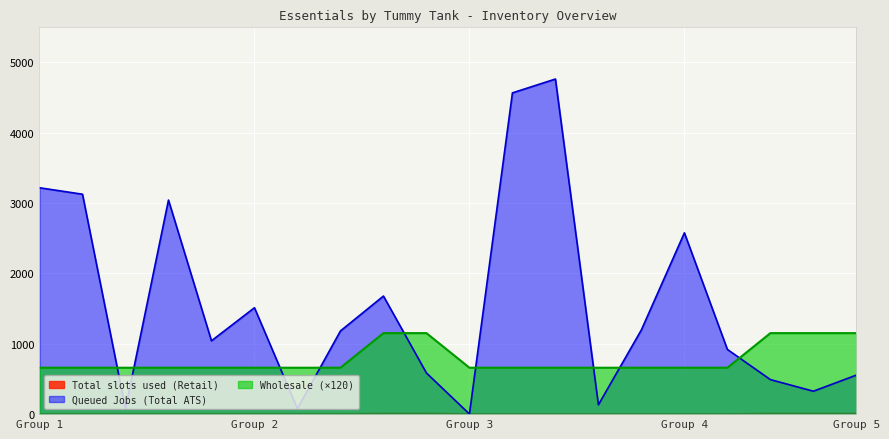

Count the Total slots used (Retail) values in the range 660 to 1152.

20